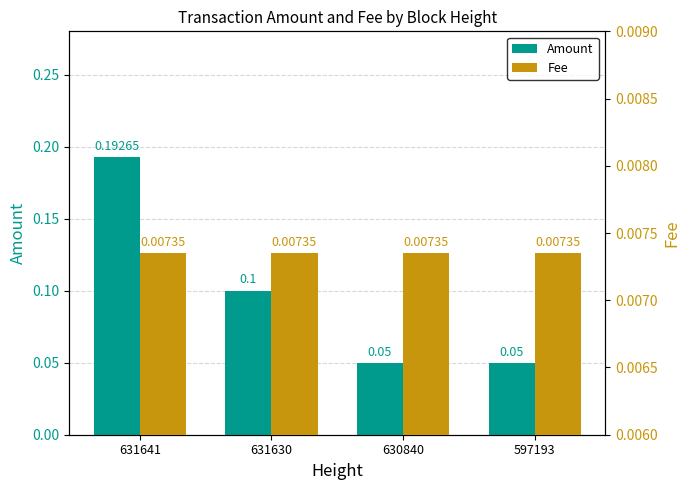

What is the difference between the maximum and minimum values in the Amount series?

0.1